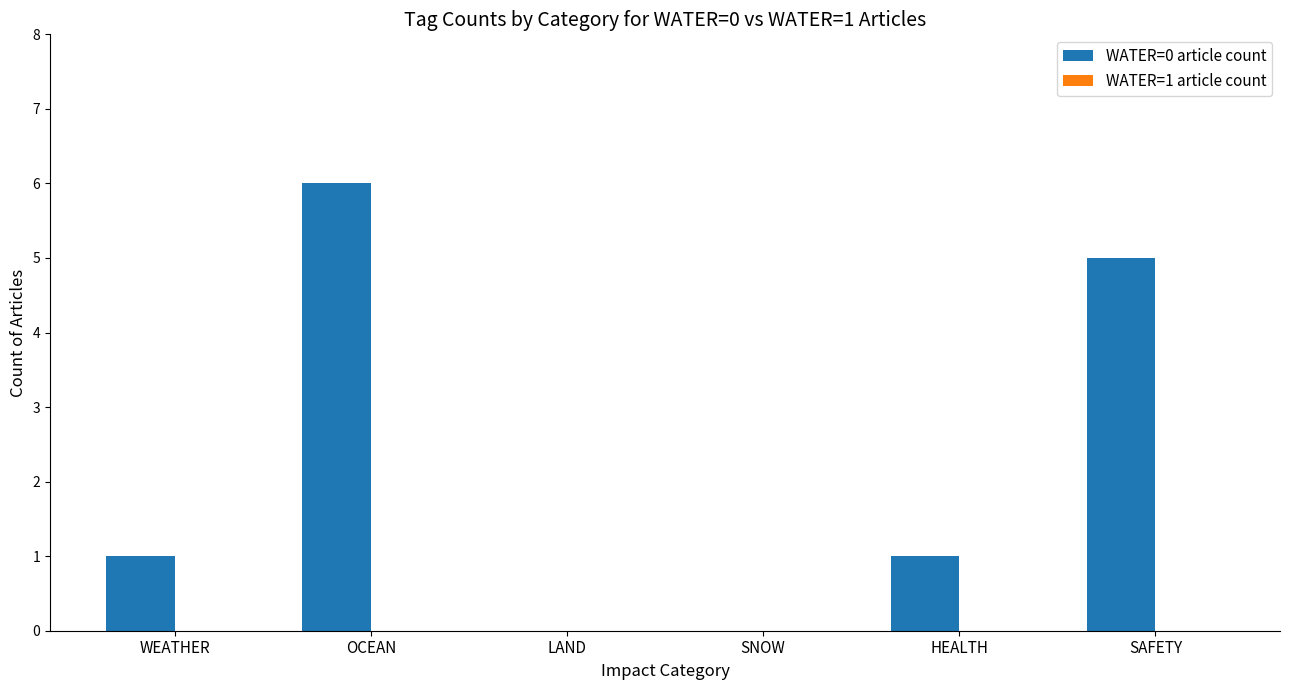

What is the maximum value shown in the chart?

6